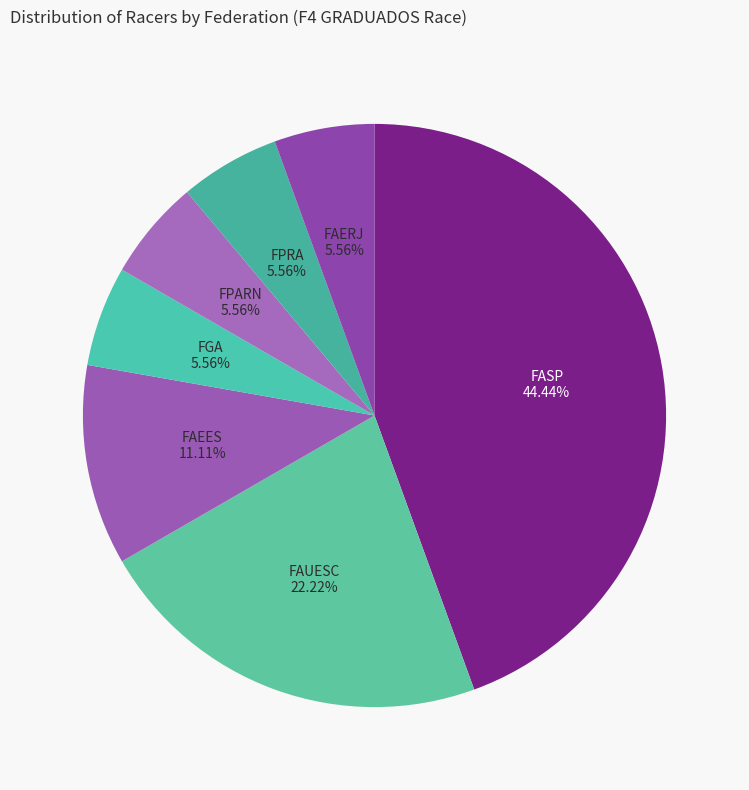

Does any single category account for the majority?

No